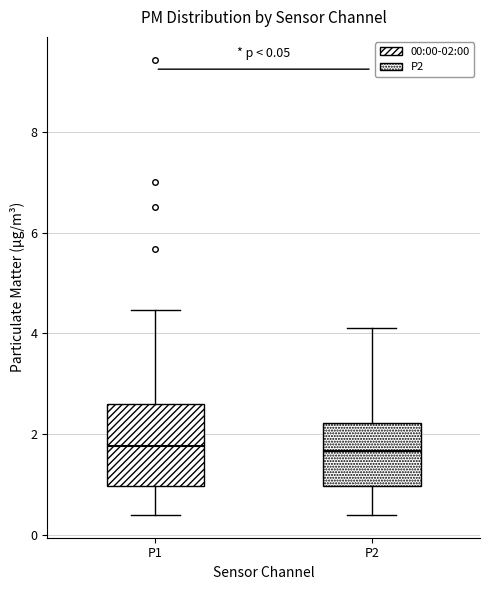

Comparing the boxes themselves (not the whiskers), which one is the tallest?

P1